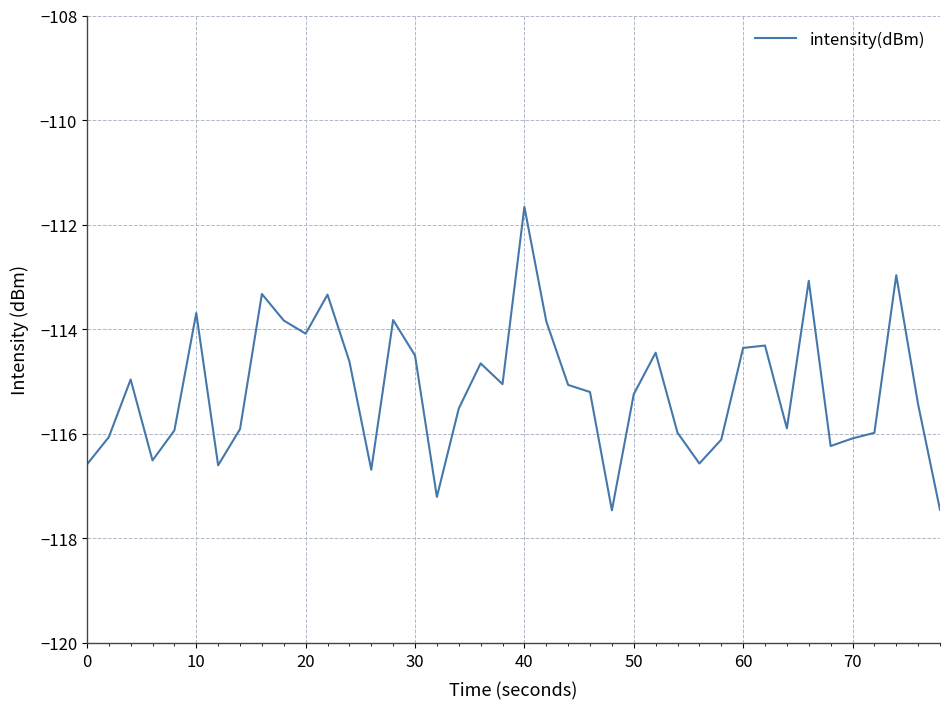

Does the chart display data point markers on the line(s)?

No